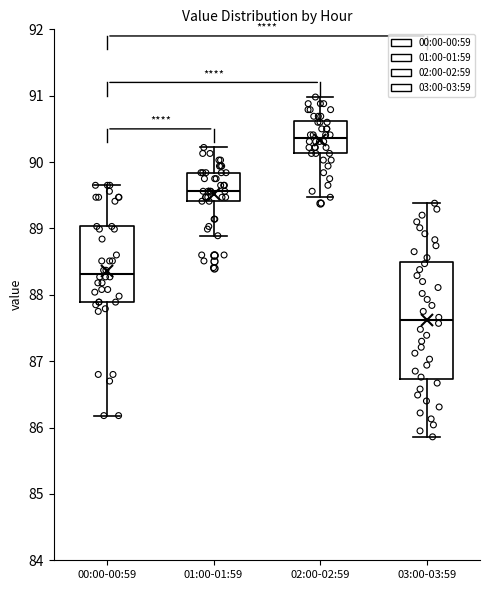

Which box is the tallest, from its lower edge to its upper edge?

03:00-03:59